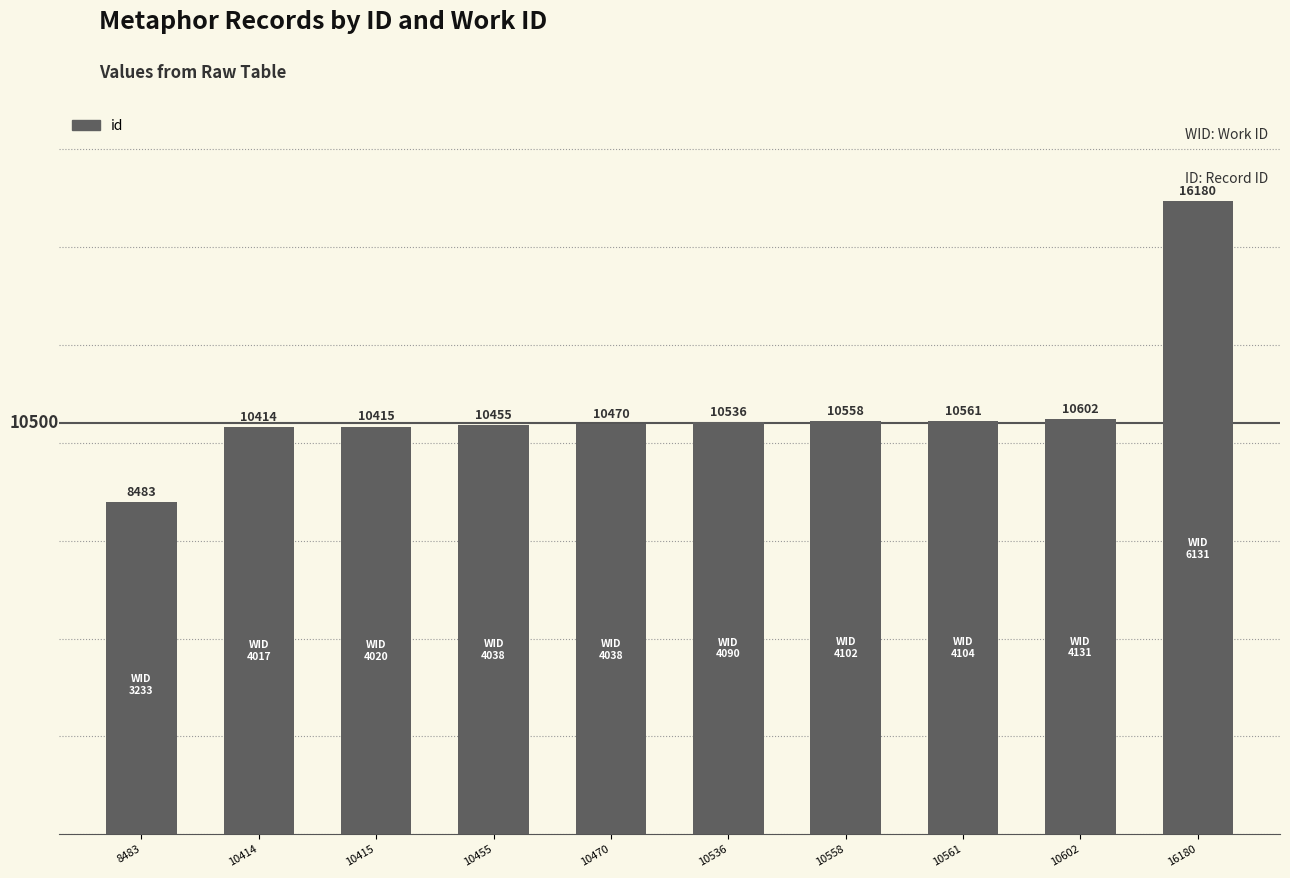

Rank the categories by value from lowest to highest.

8483, 10414, 10415, 10455, 10470, 10536, 10558, 10561, 10602, 16180